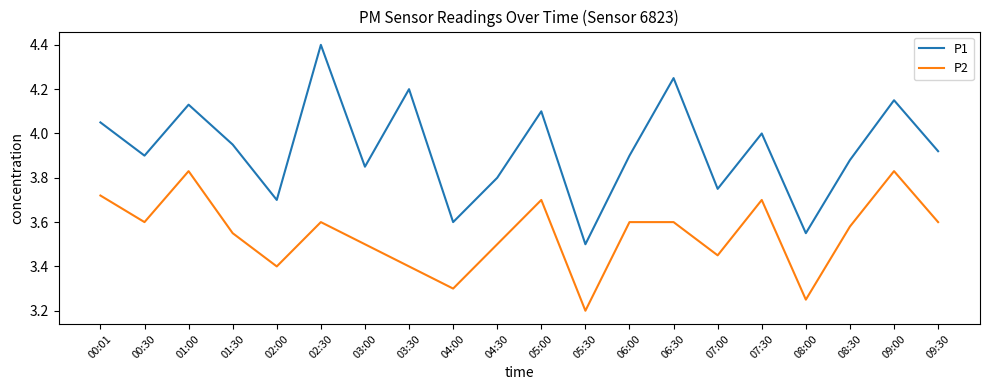

At which category does P2 reach its first local valley?

00:30